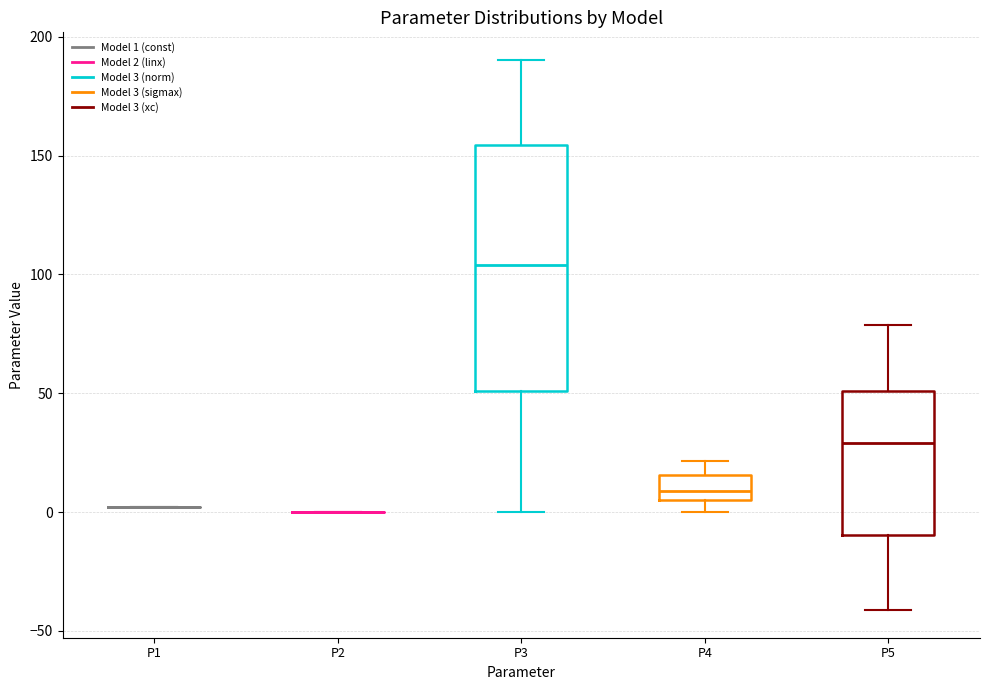

Comparing the boxes themselves (not the whiskers), which one is the tallest?

P3